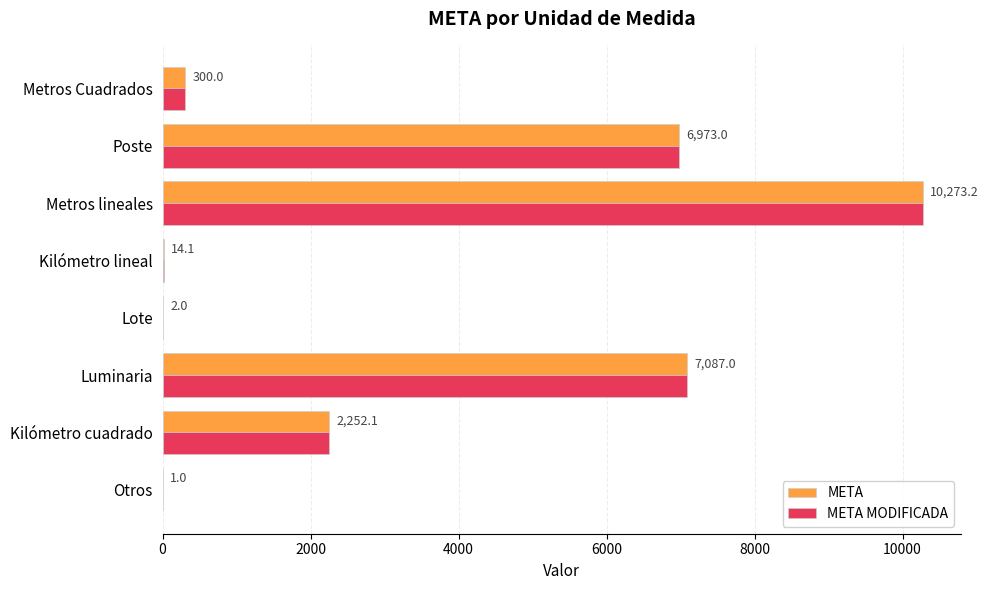

What is the sum of all META MODIFICADA values?

26902.4